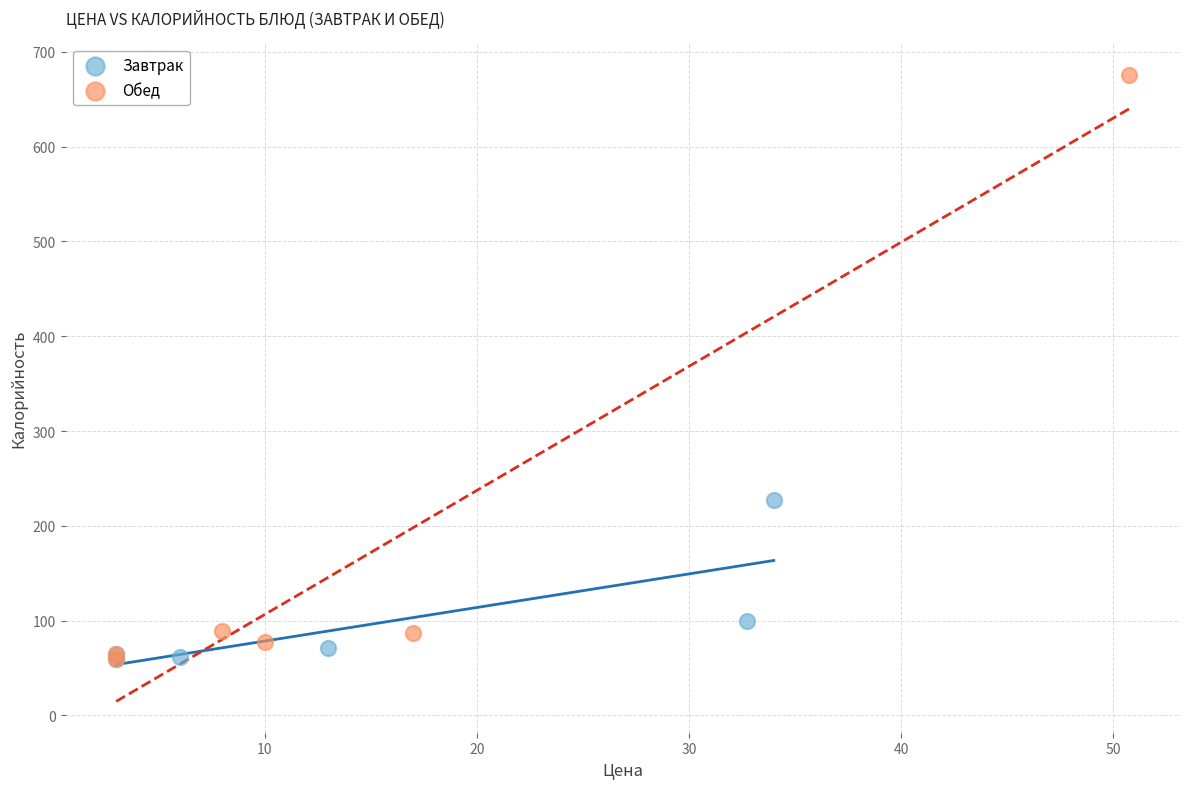

Which series has the largest Y range (max minus min)?

Обед